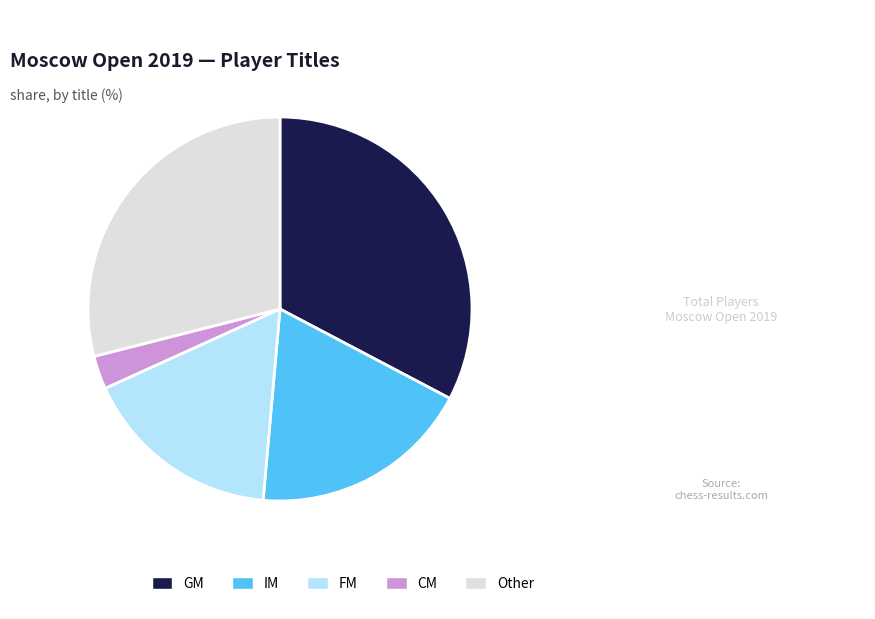

Count the number of slices in the pie.

5